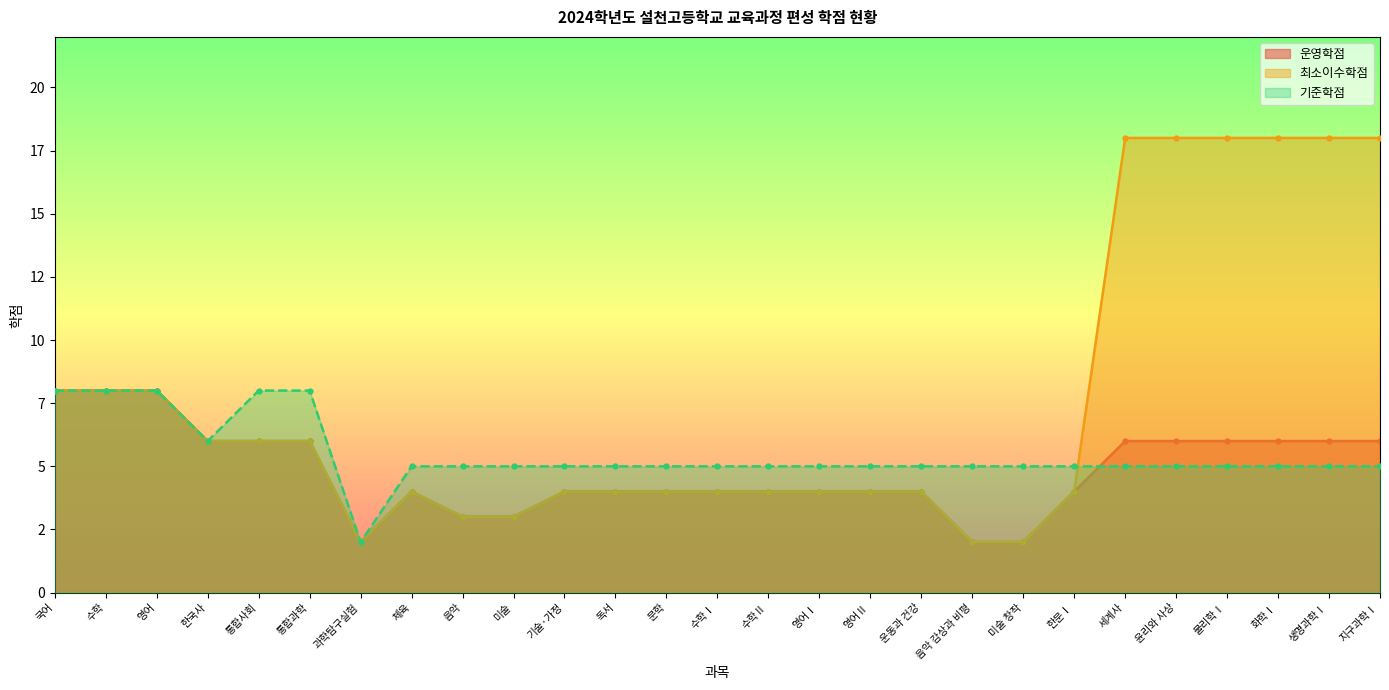

True or false: 최소이수학점 and 기준학점 intersect in this chart.

True